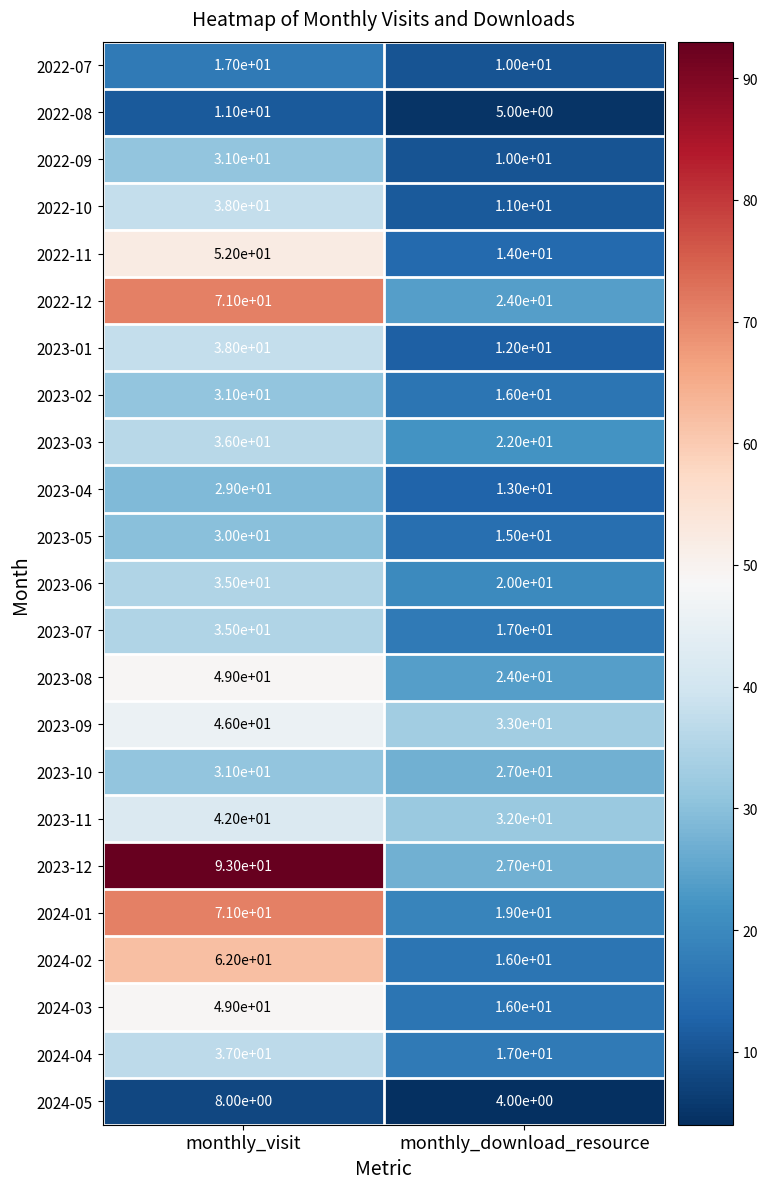

Read the 2024-05 value at monthly_visit.

8